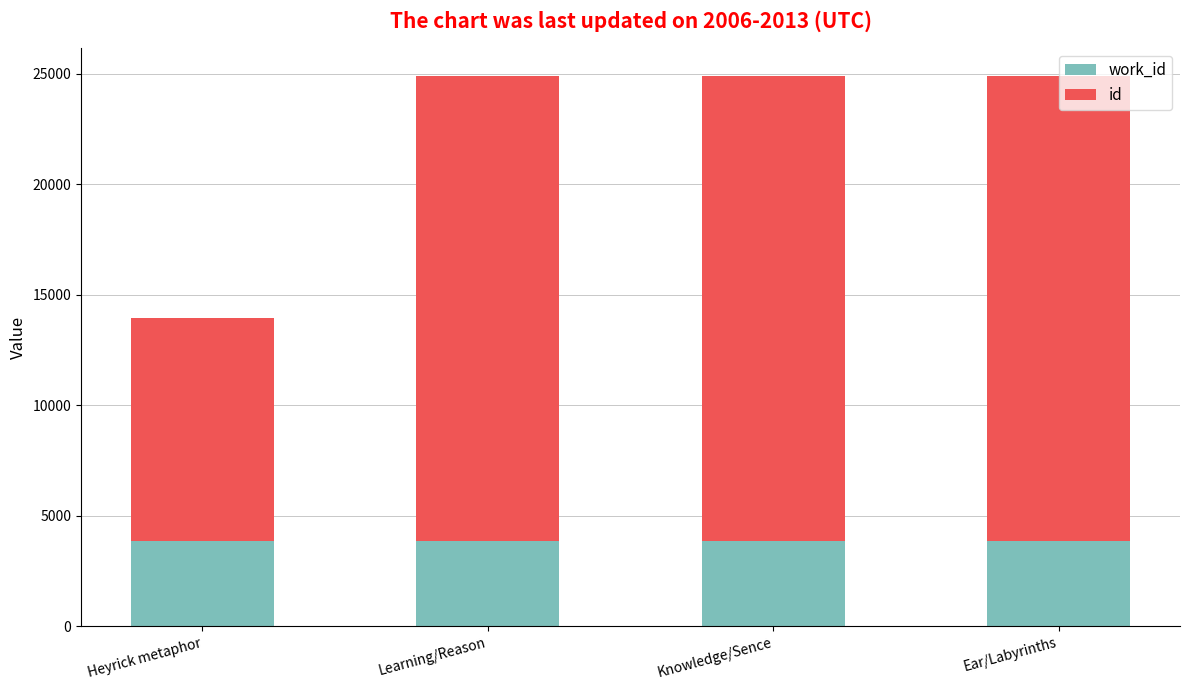

What is the total value across all series at Heyrick metaphor?

13927